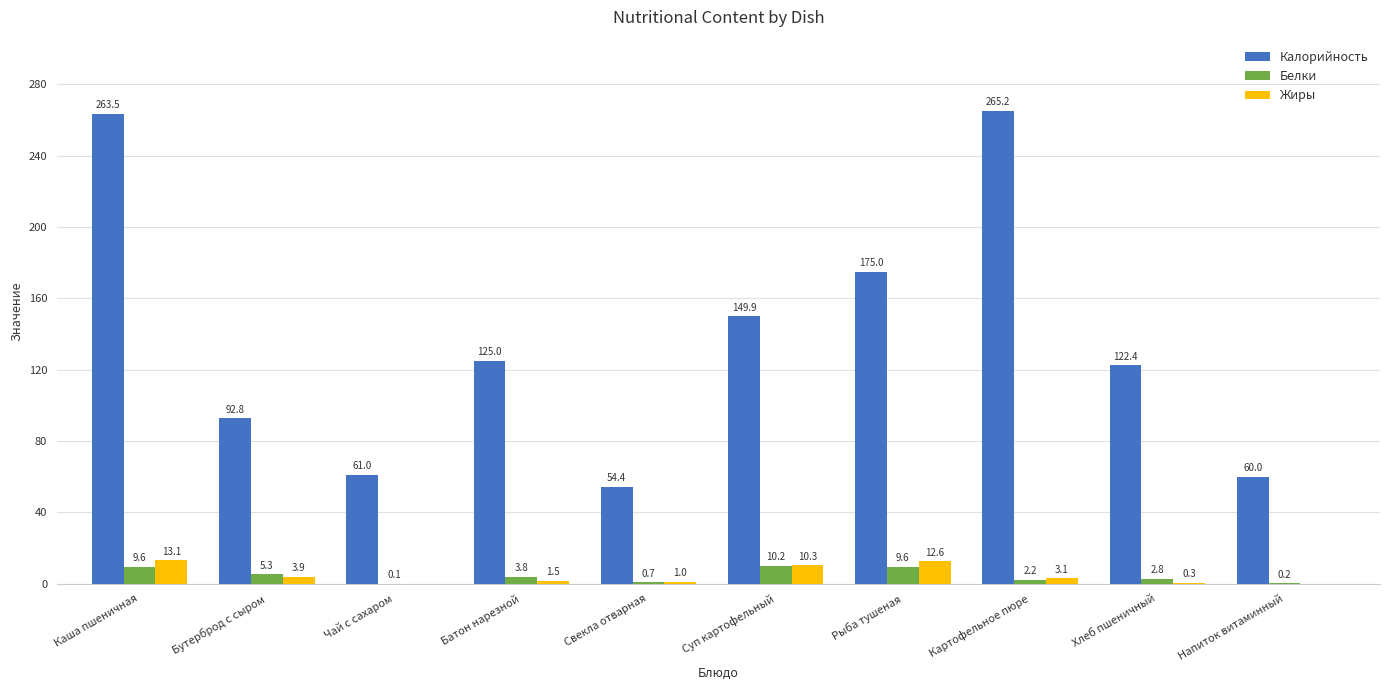

The value of Калорийность at Напиток витаминный is 92.6. True or false?

False